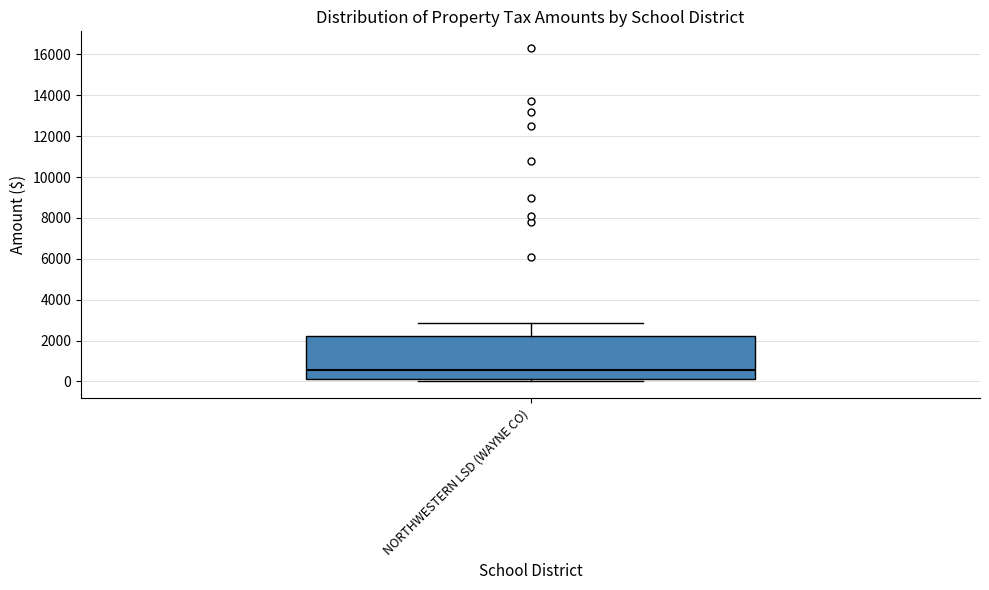

Read this box plot against the y-axis: the position of the median line, the range covered by the box, and the ends of both whiskers. The values are not printed on the chart, so give them approximately, as read against the axis.

median 600, box 200 to 2200, whiskers 0 to 2800